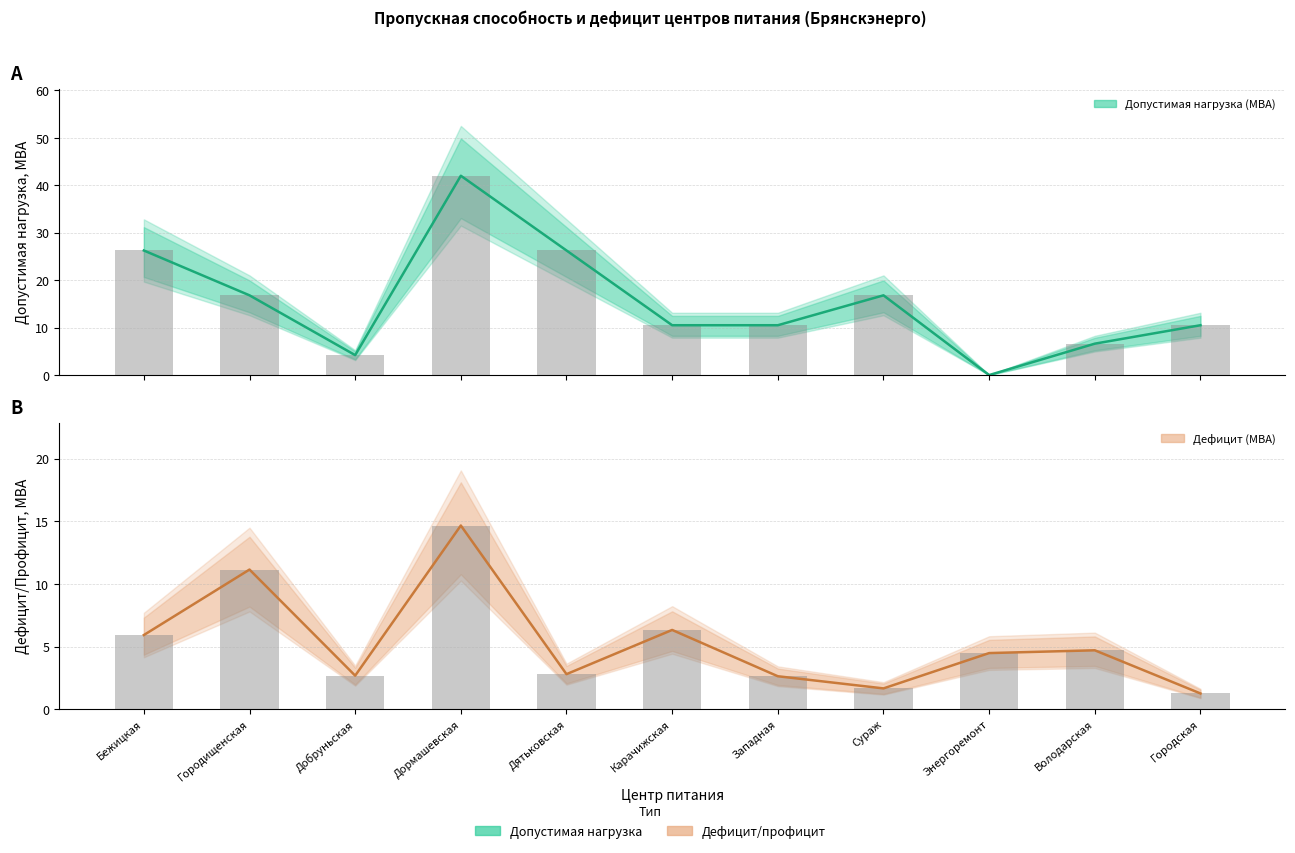

The value of Допустимая нагрузка (МВА) at Дятьковская is 26.2. True or false?

True